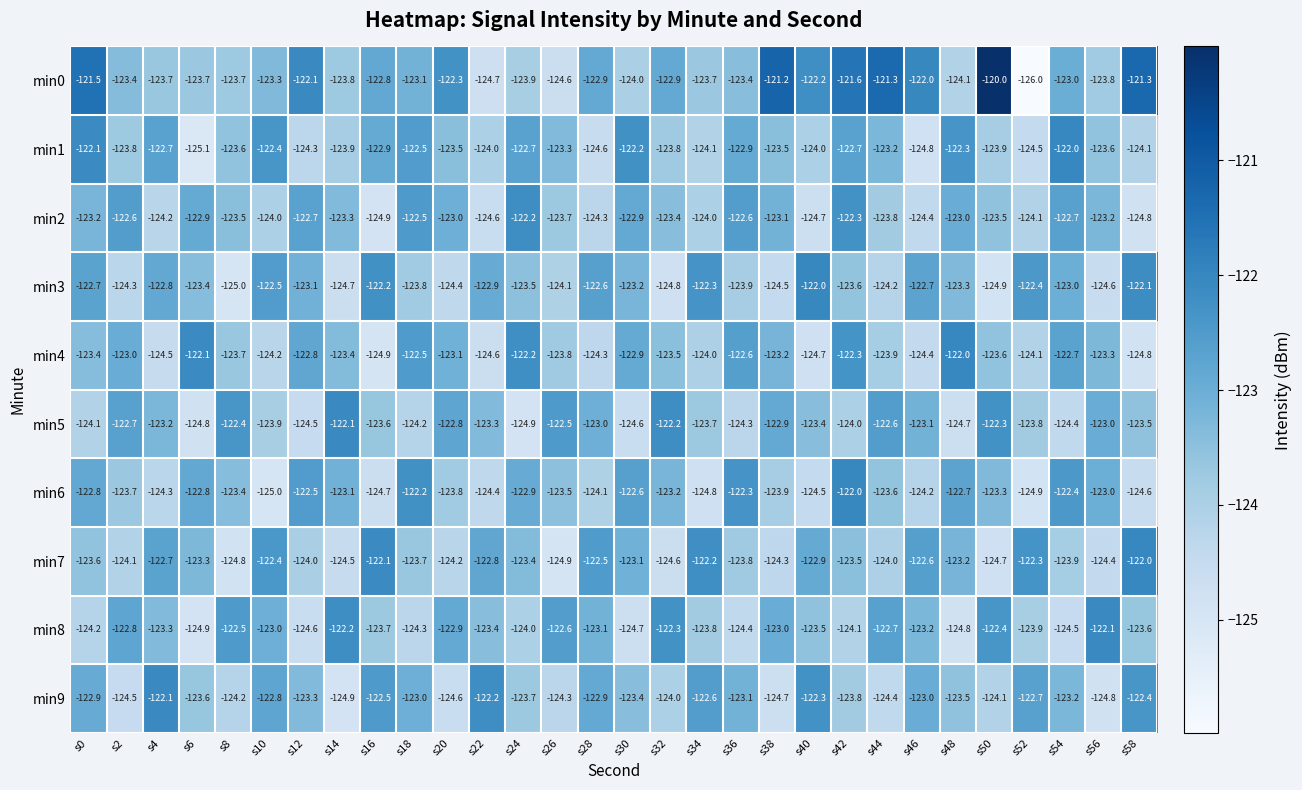

What value does the min4 series have at s2?

-123.0